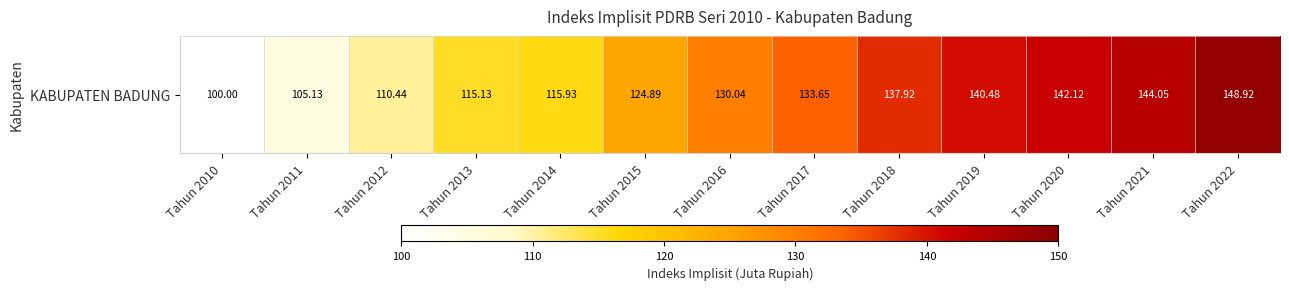

List the labels in order of value, smallest first.

Tahun 2010, Tahun 2011, Tahun 2012, Tahun 2013, Tahun 2014, Tahun 2015, Tahun 2016, Tahun 2017, Tahun 2018, Tahun 2019, Tahun 2020, Tahun 2021, Tahun 2022